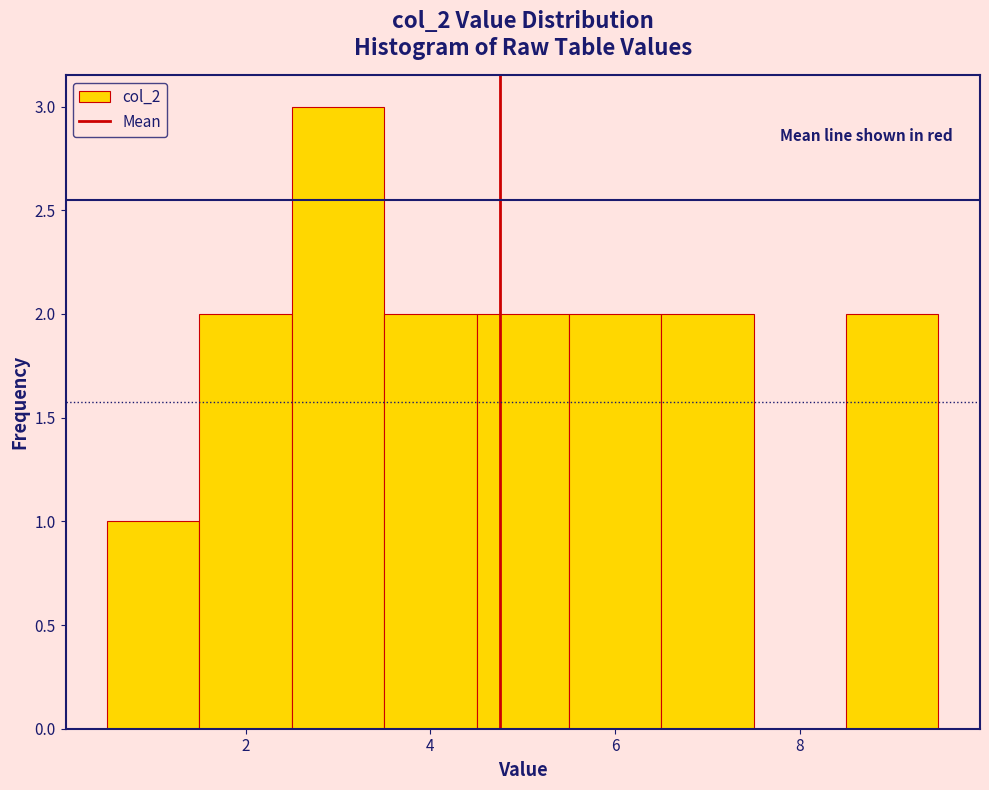

Reading left to right, transcribe this chart: for each bar, give the range it covers on the x-axis and its height. Neither the bar edges nor the heights are printed on the chart, so give them approximately, as read against the axes.

0.5 to 1.5: 1
1.5 to 2.5: 2
2.5 to 3.5: 3
3.5 to 4.5: 2
4.5 to 5.5: 2
5.5 to 6.5: 2
6.5 to 7.5: 2
7.5 to 8.5: 0
8.5 to 9.5: 2